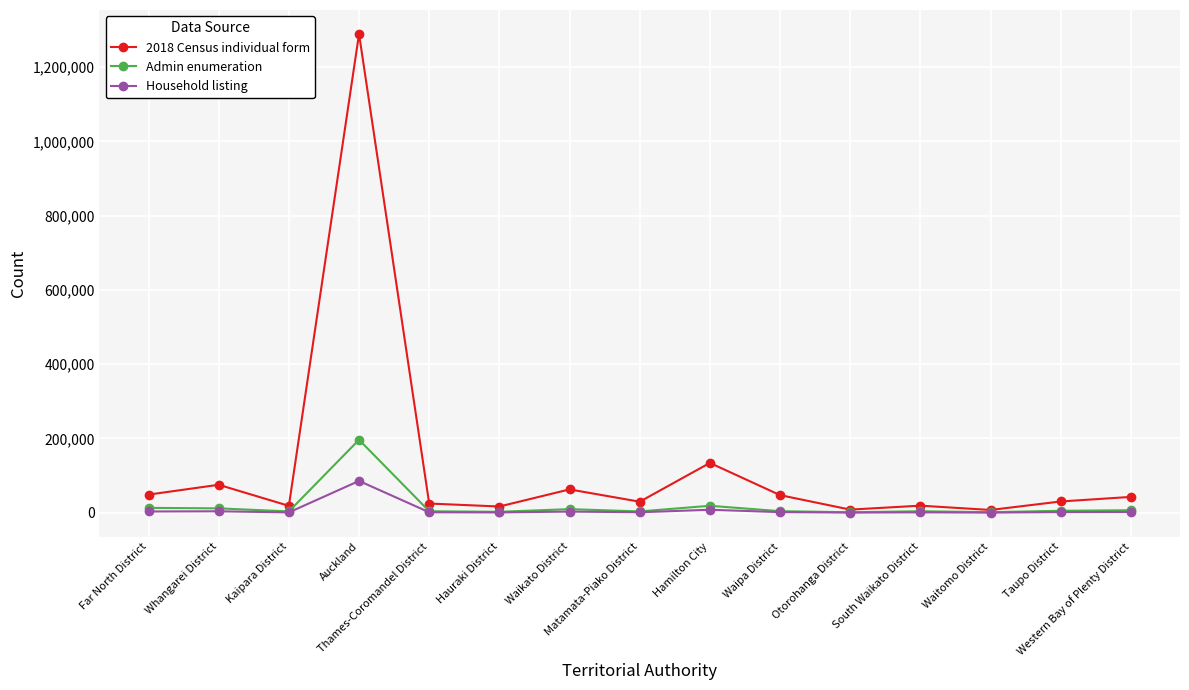

True or false: 2018 Census individual form has more than 1 points higher than both neighbors.

True